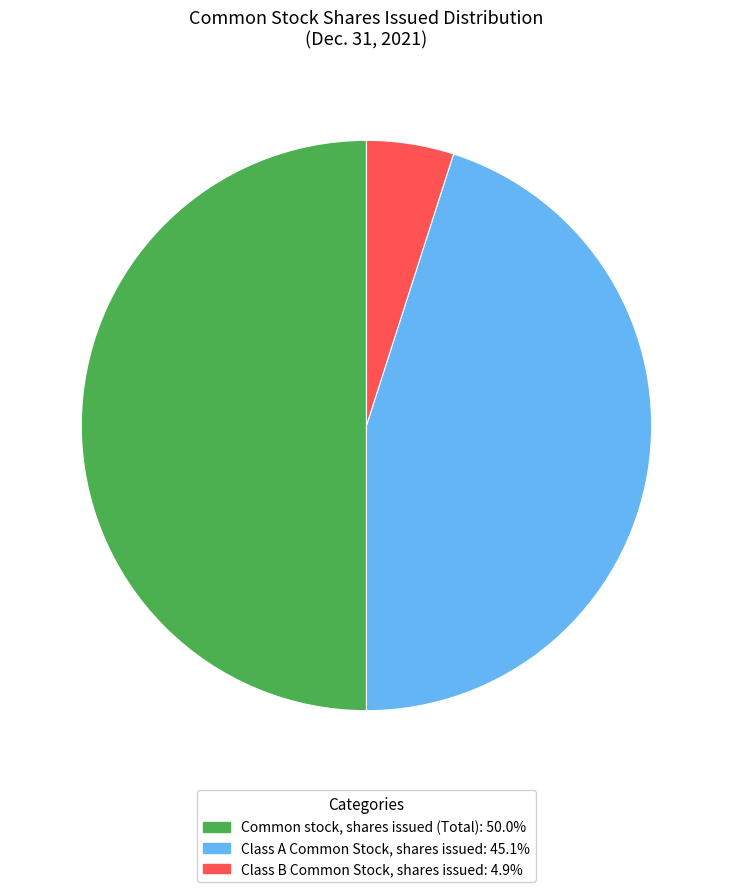

Rank the categories by value from highest to lowest.

Common stock, shares issued (Total), Class A Common Stock, shares issued, Class B Common Stock, shares issued